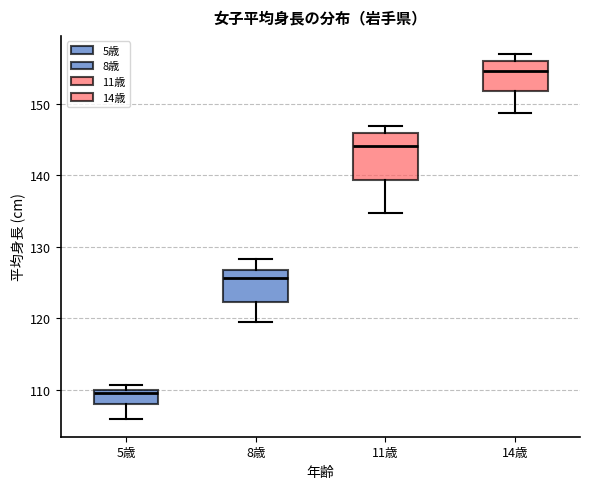

Which box is the tallest, from its lower edge to its upper edge?

11歳